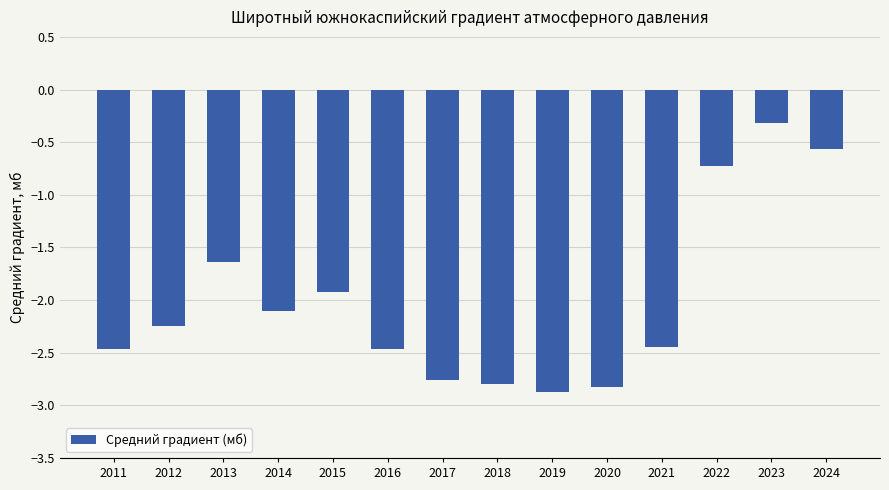

What is the sum of all values?

-28.1